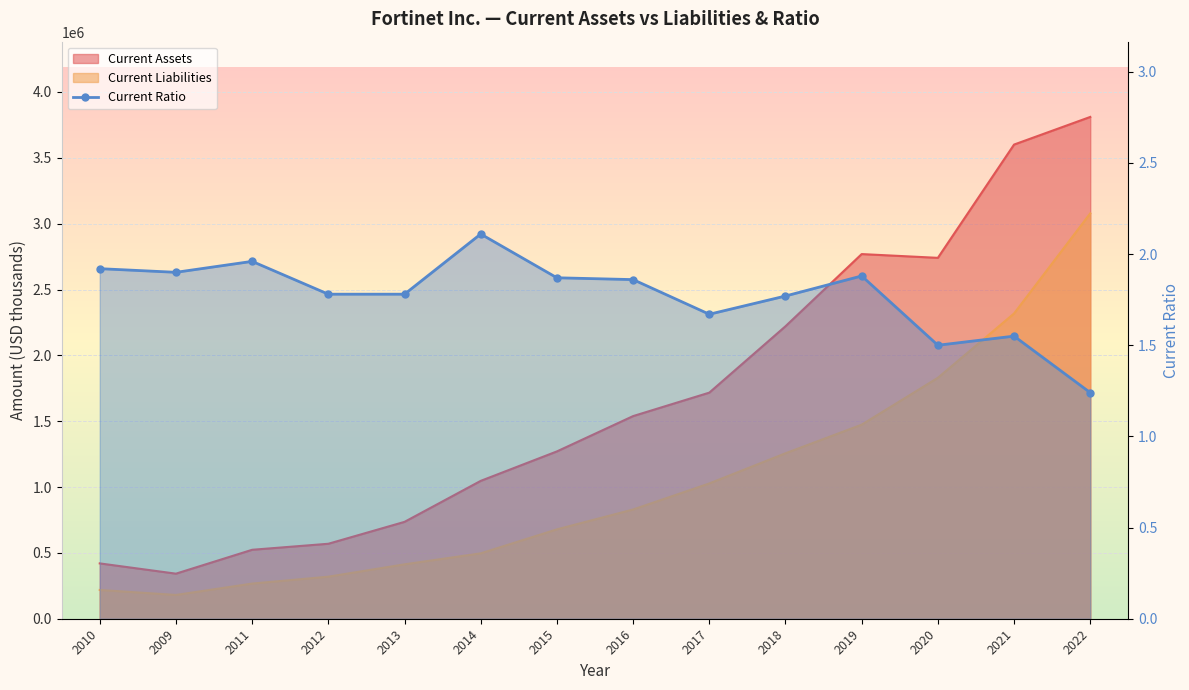

What is the minimum value shown in the chart?

1.2